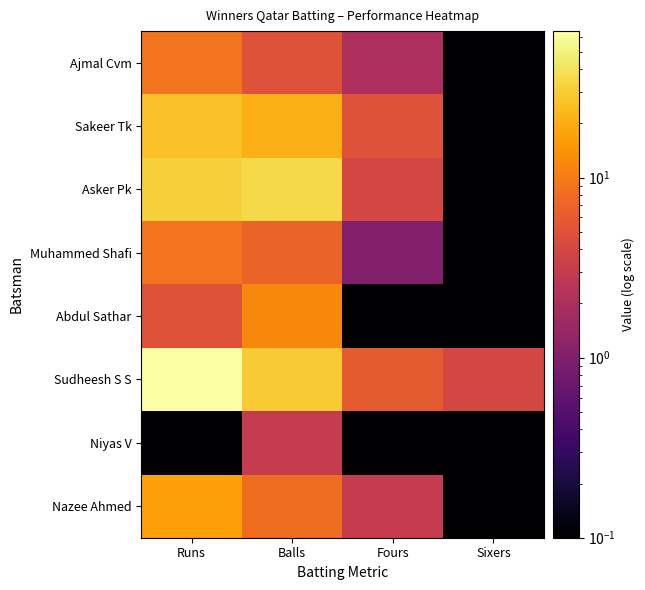

Which series has the largest total across all categories?

Sudheesh S S